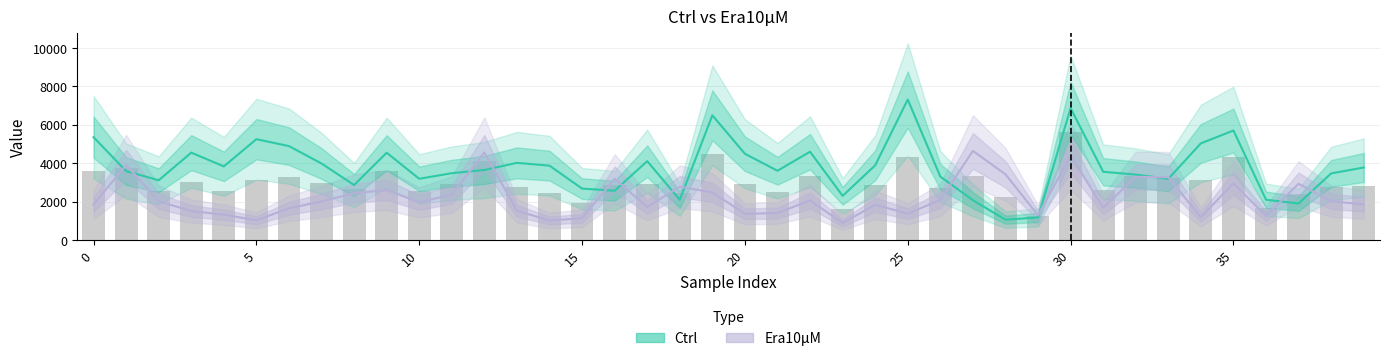

Which series changed the most between 5 and 9?

Era10μM (Estimate)